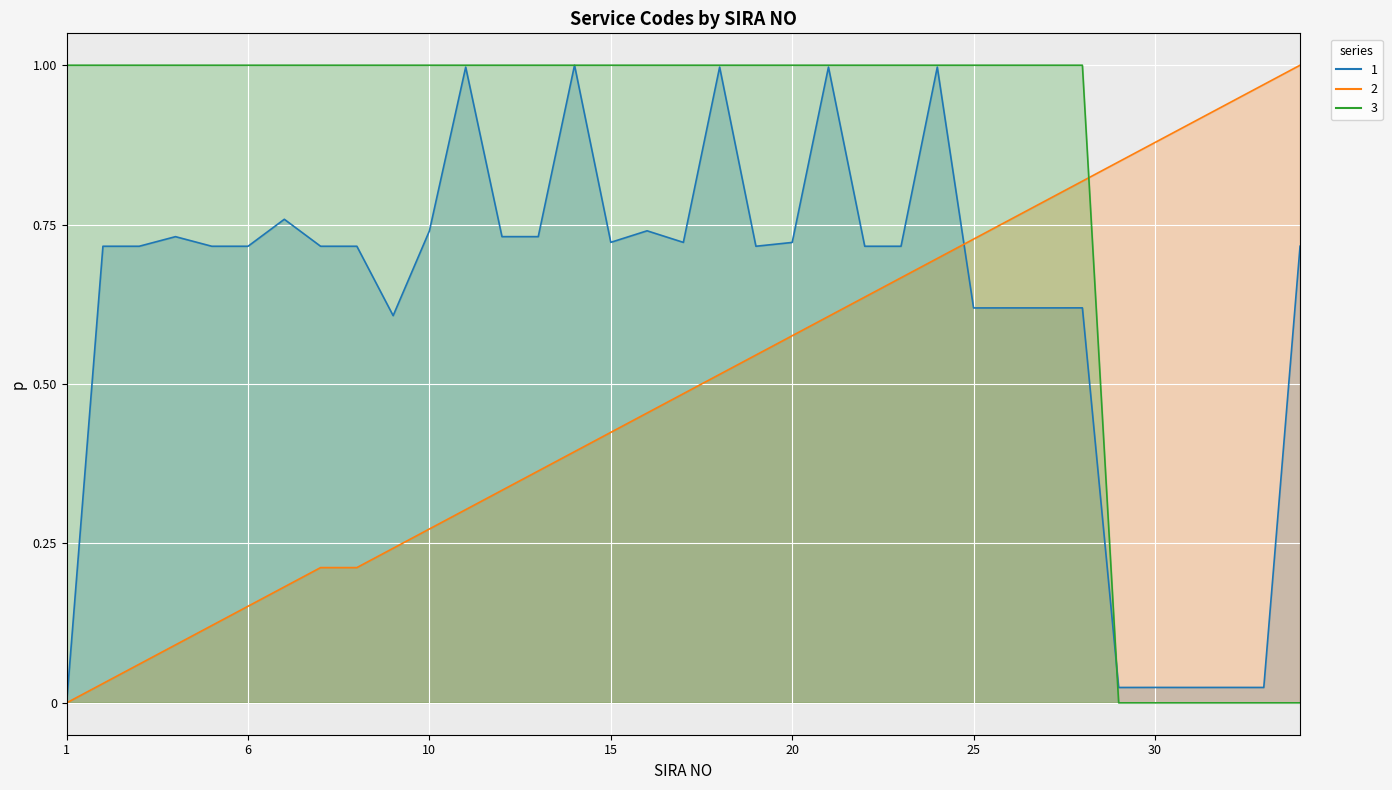

List the series in order of their overall mean, lowest first.

2, 1, 3